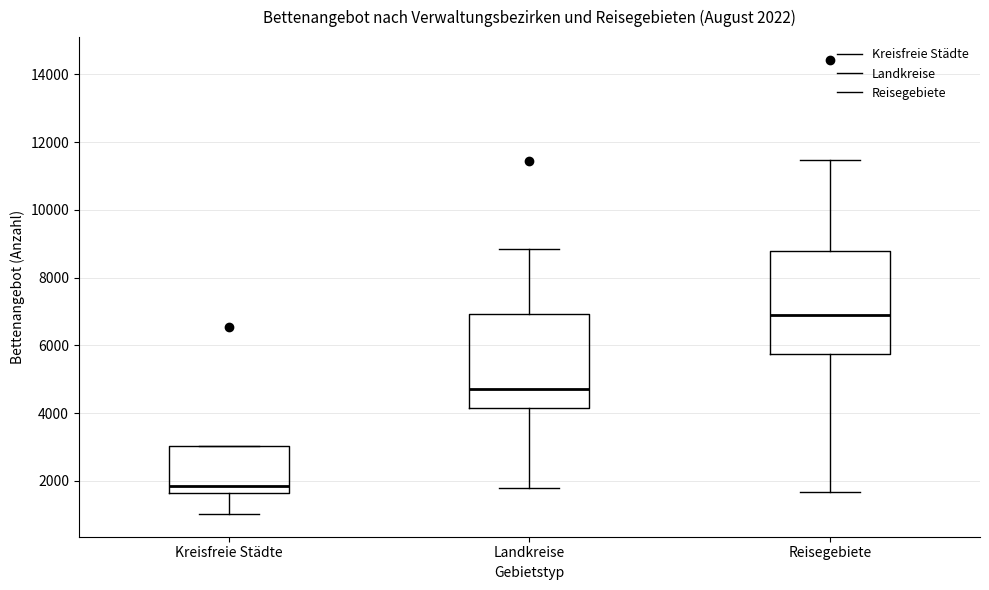

Which box has the lowest median line?

Kreisfreie Städte